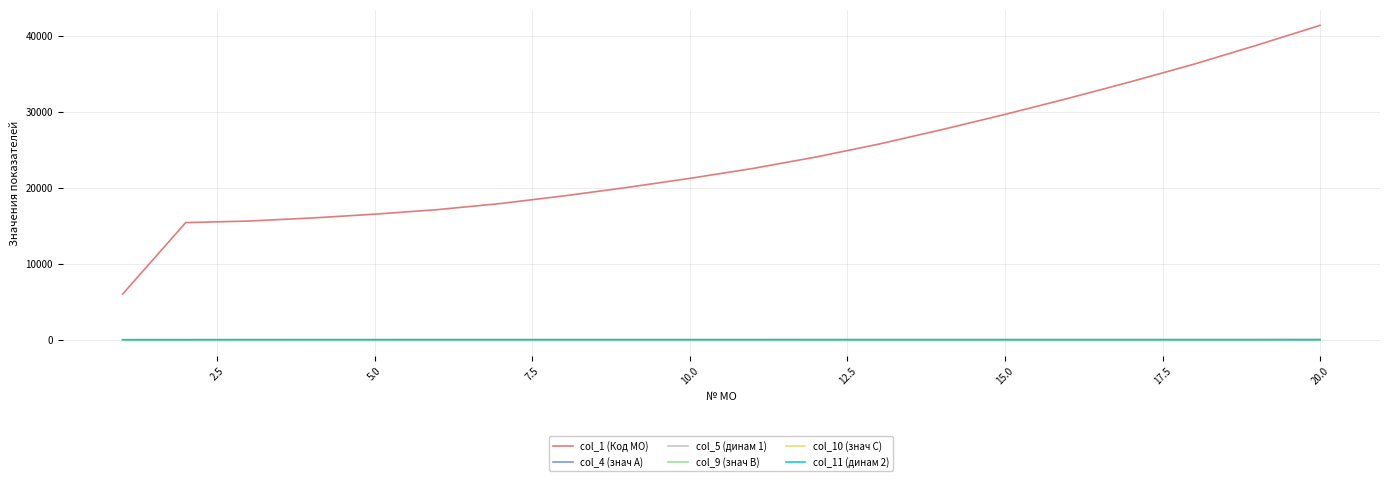

True or false: col_1 (Код МО) and col_10 (знач C) intersect in this chart.

False